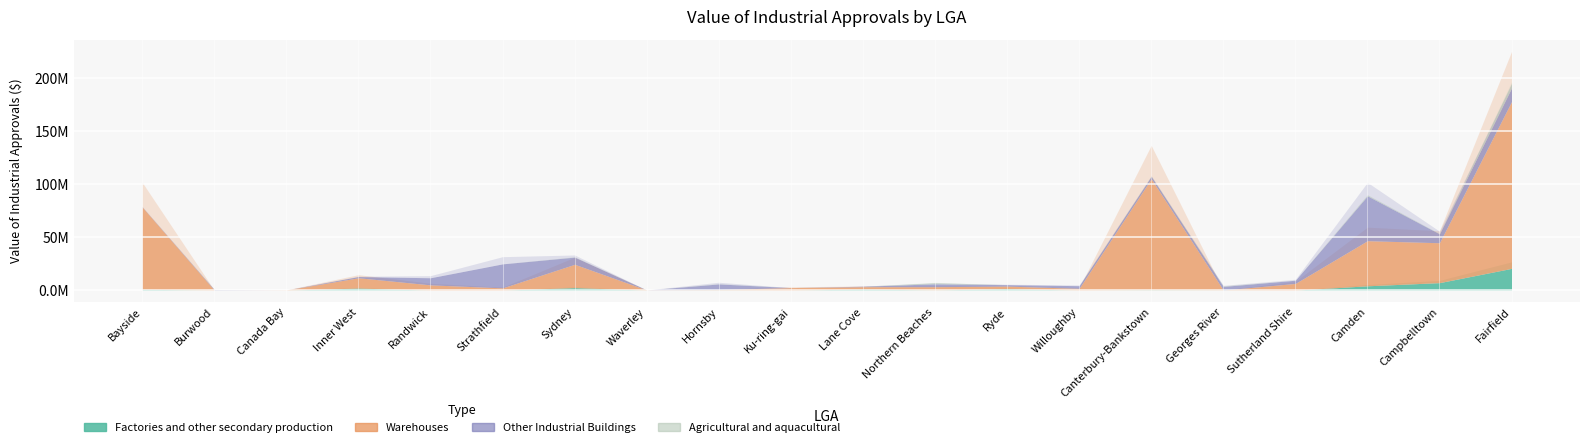

List the labels in order of Factories and other secondary production value, largest first.

Fairfield, Campbelltown, Camden, Sydney, Inner West, Ryde, Lane Cove, Bayside, Canterbury-Bankstown, Hornsby, Northern Beaches, Georges River, Burwood, Canada Bay, Randwick, Strathfield, Waverley, Ku-ring-gai, Willoughby, Sutherland Shire